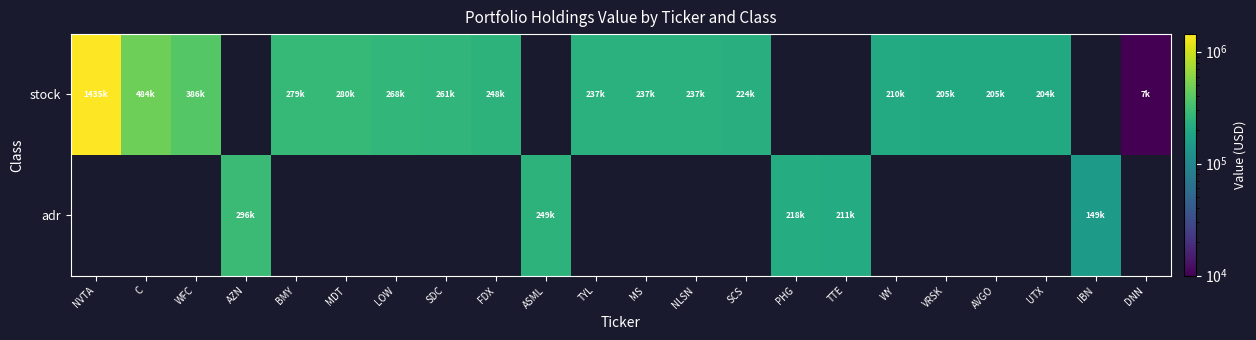

Which has a higher value, DNN or C?

C